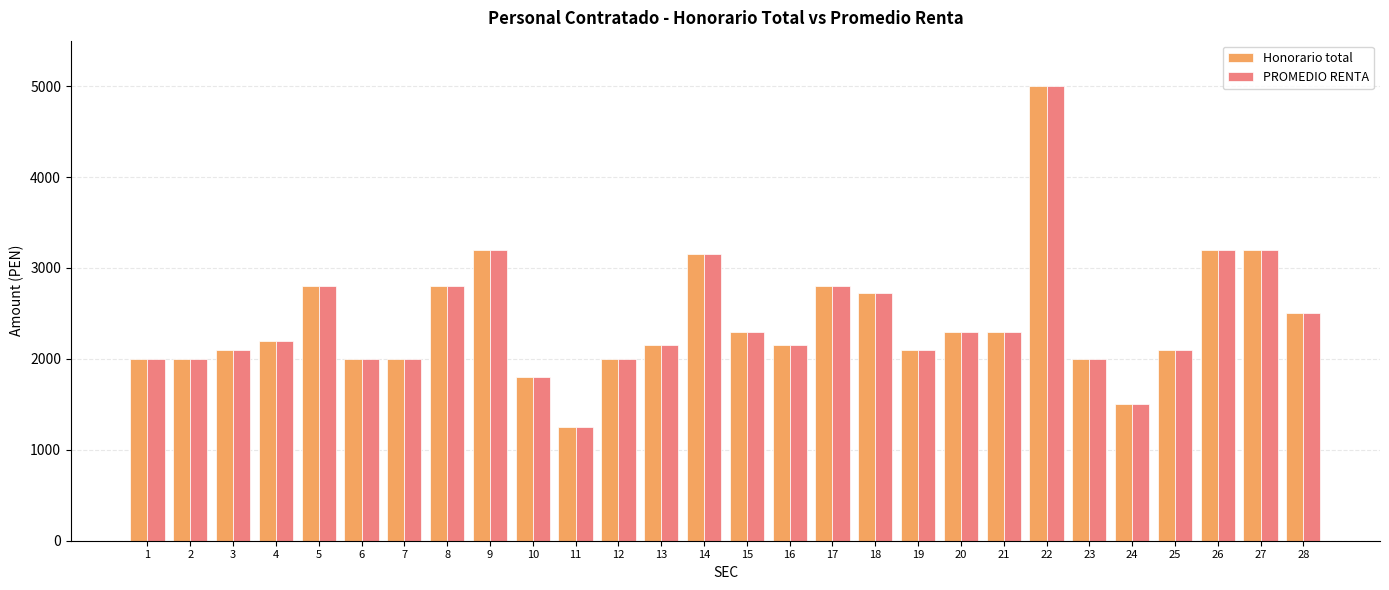

At which category is the sum across all series the highest?

22